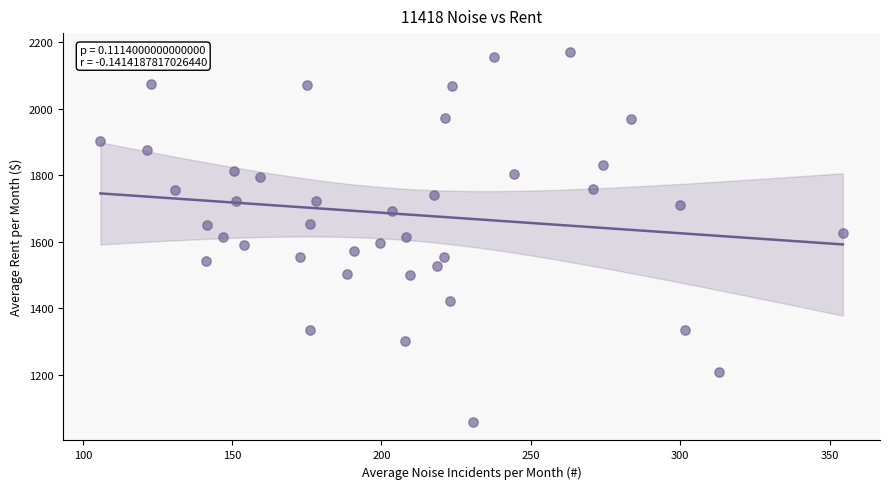

What is the range of X values (max minus min)?

248.6